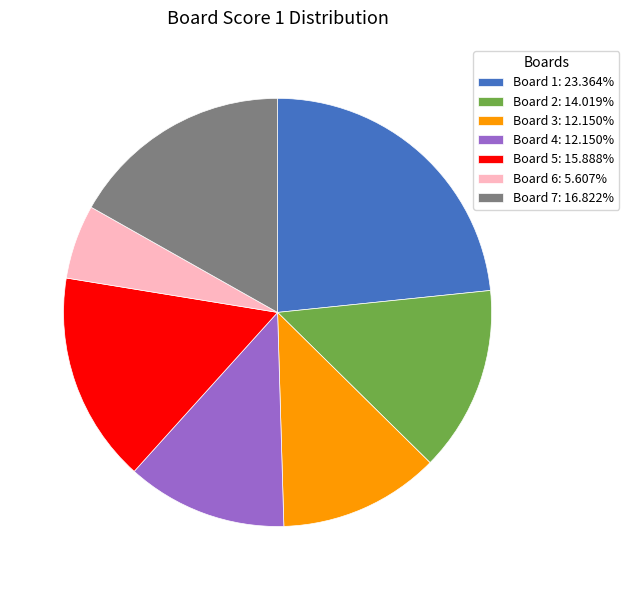

What is the ratio of the value at Board 4: 12.150% to the value at Board 1: 23.364%?

0.5